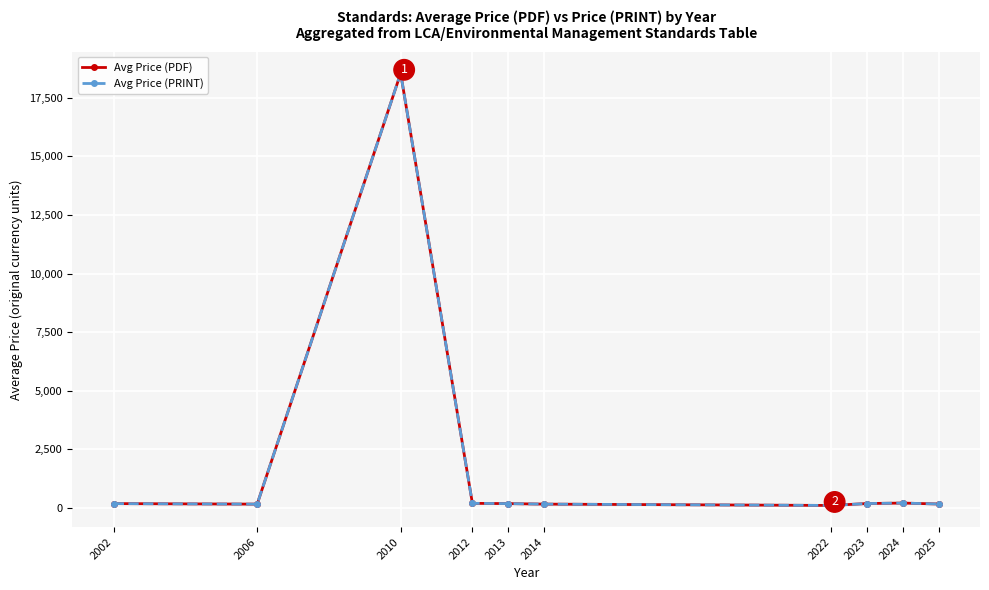

What is the value of the Avg Price (PRINT) point at the 4th from the left?

188.0